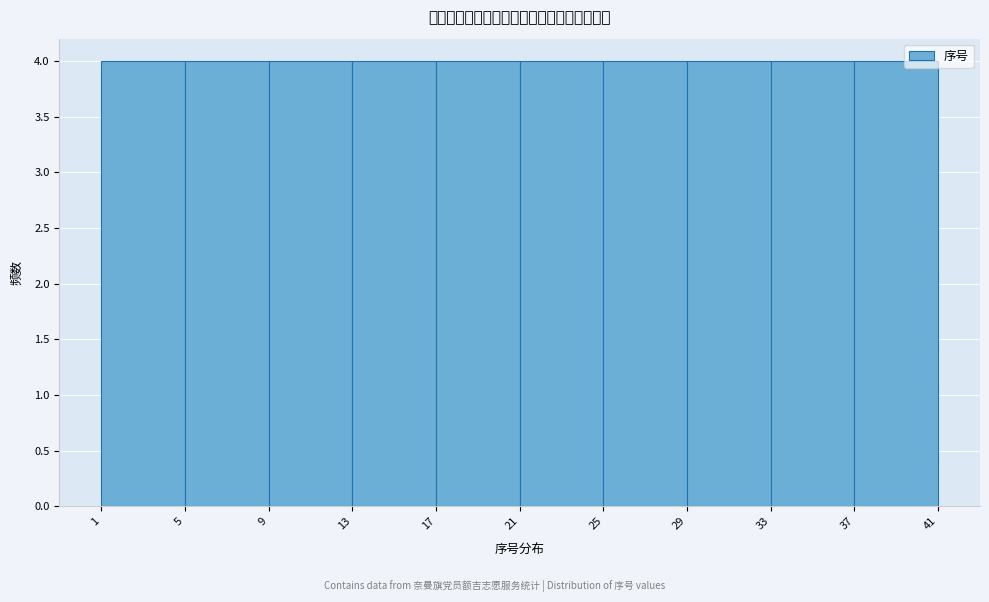

Reading left to right, list every bar in this chart as the range it spans on the x-axis followed by its height. The values are not printed on the chart, so give them approximately, as read against the axis.

1 to 5: 4
5 to 9: 4
9 to 13: 4
13 to 17: 4
17 to 21: 4
21 to 25: 4
25 to 29: 4
29 to 33: 4
33 to 37: 4
37 to 41: 4